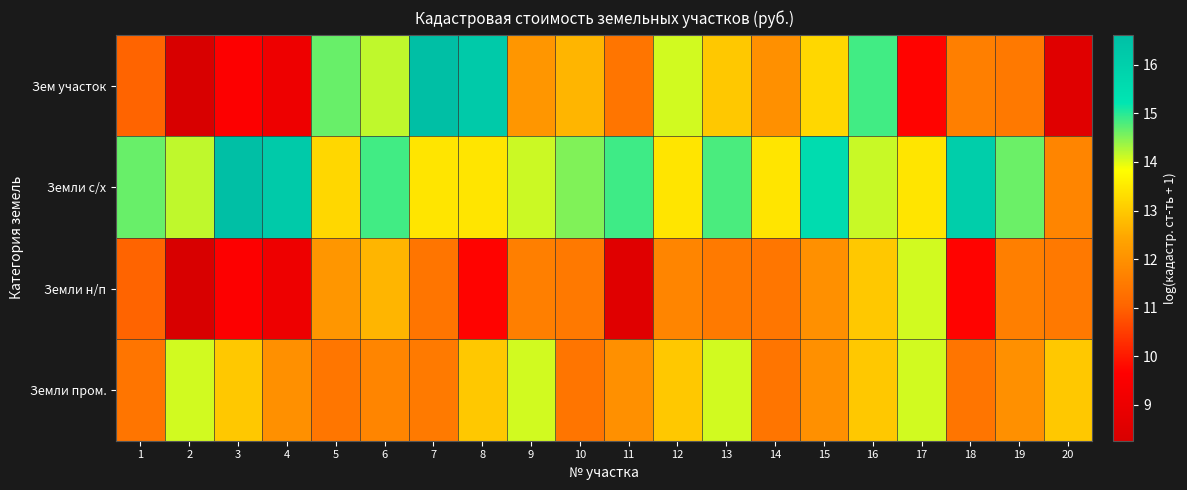

List the series in order of their peak value, lowest first.

Земли н/п, Земли пром., Зем участок, Земли с/х